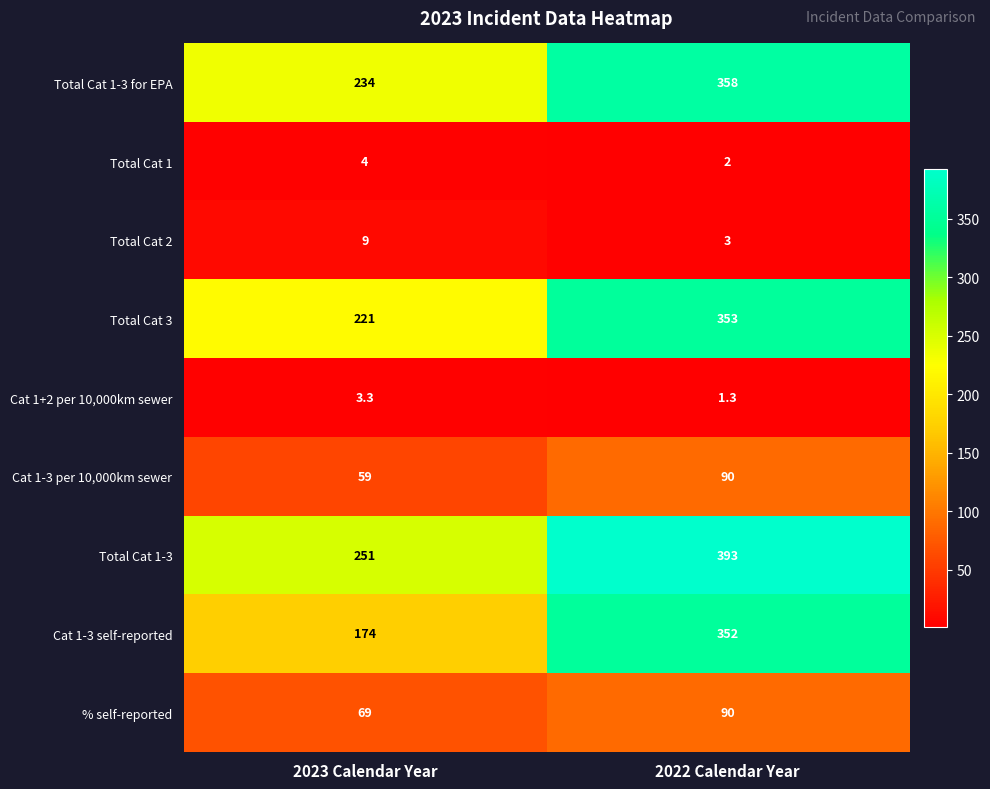

Rank the categories by Total Cat 1 value from lowest to highest.

2022 Calendar Year, 2023 Calendar Year